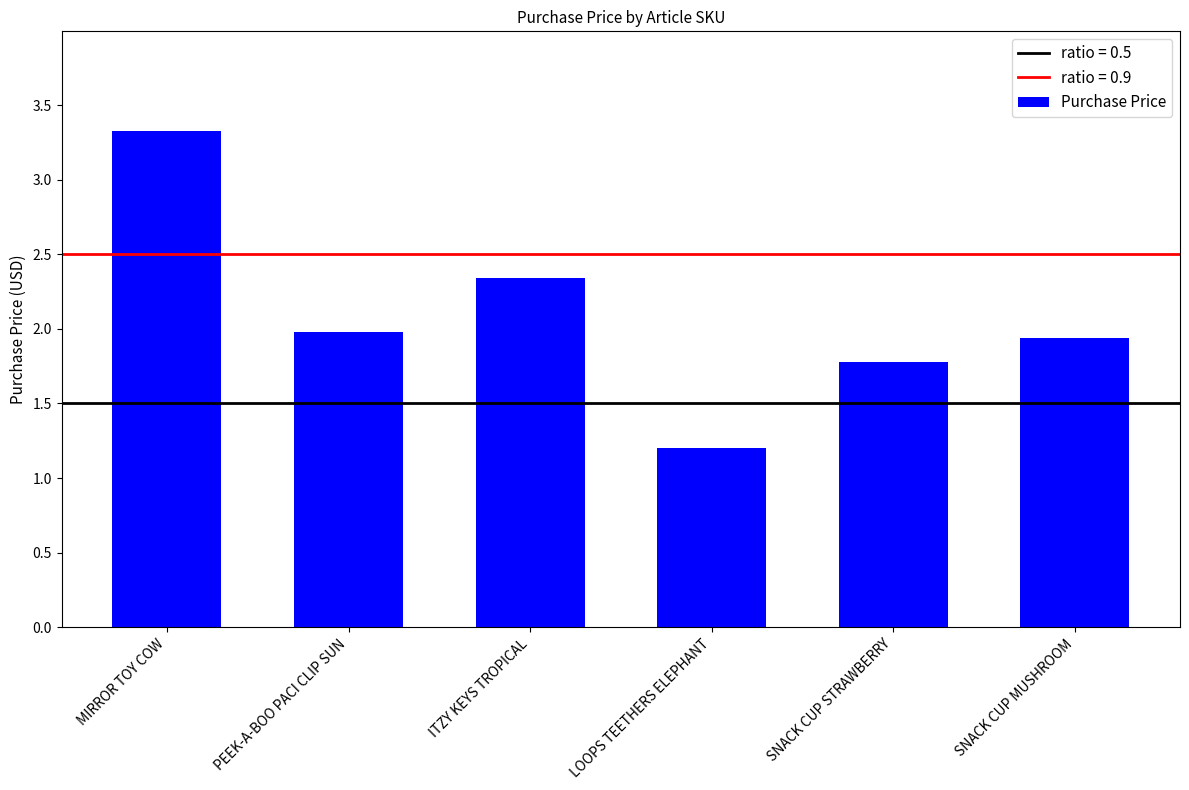

Which category has the highest value across all series?

MIRROR TOY COW